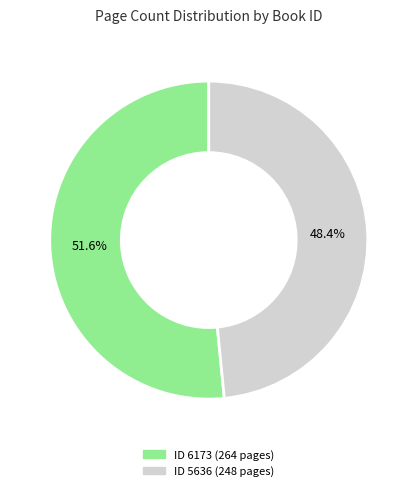

Does any single category account for the majority?

Yes